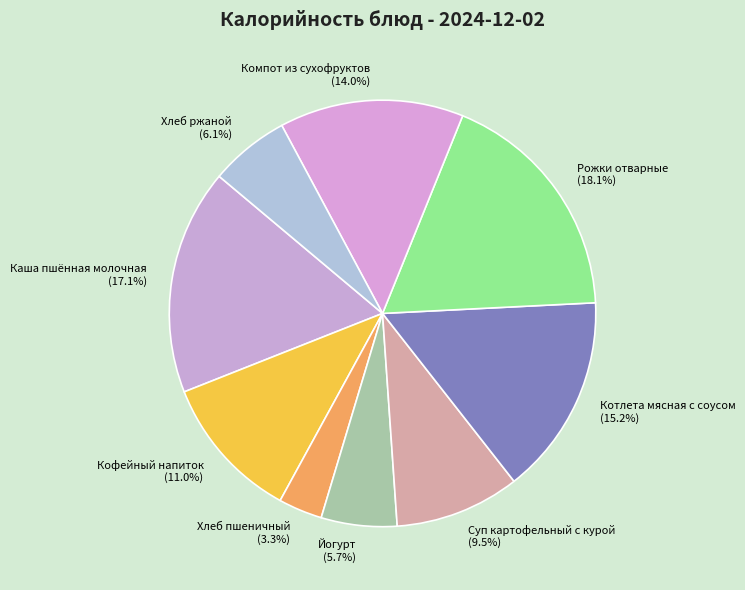

The Кофейный напиток slice represents 1% of the pie. True or false?

False